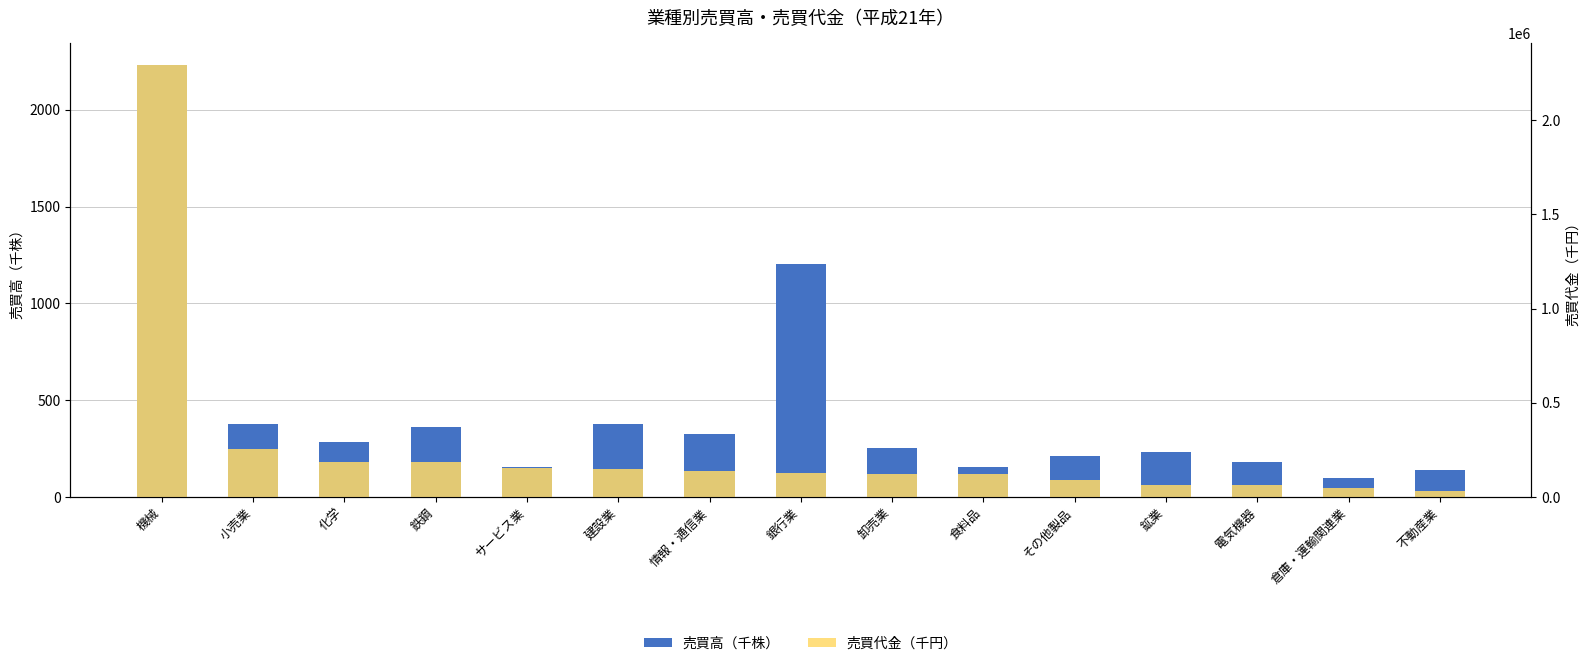

What is the label of the 2nd bar from the left?

小売業